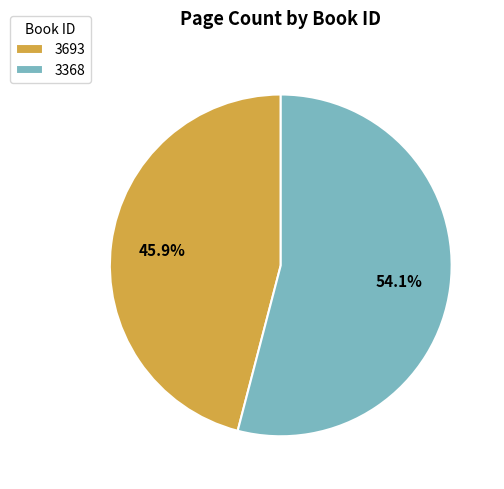

Does any single category account for the majority?

Yes